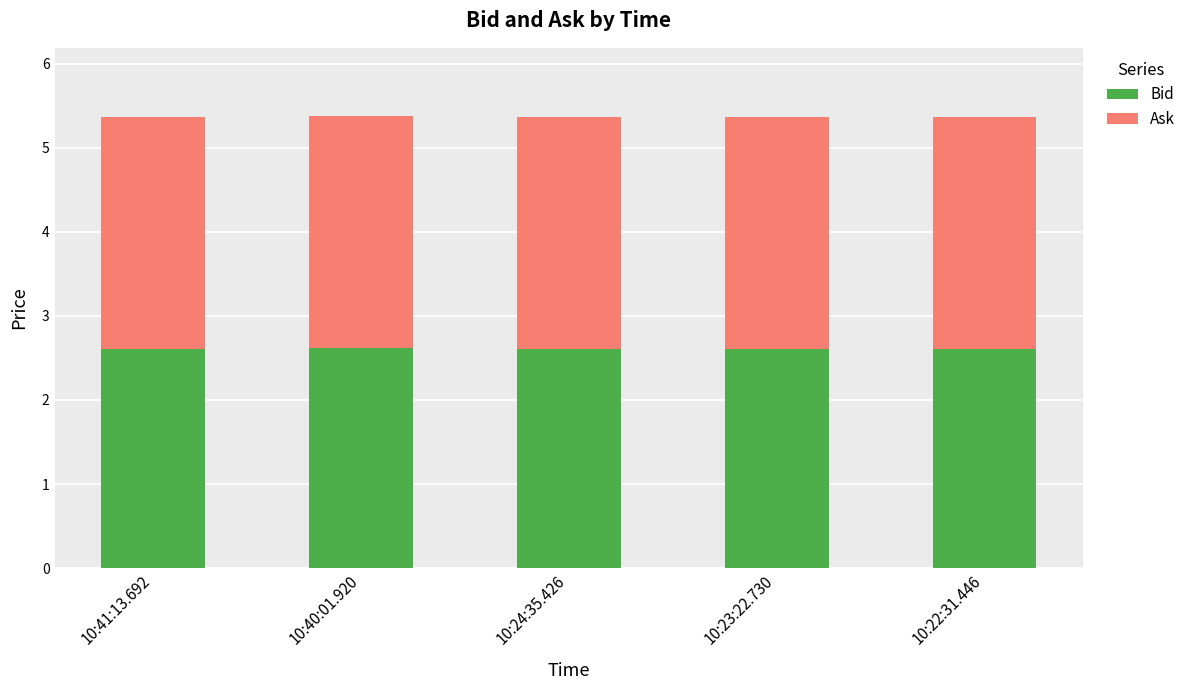

The Bid series shows 2.6 at 10:22:31.446. True or false?

True